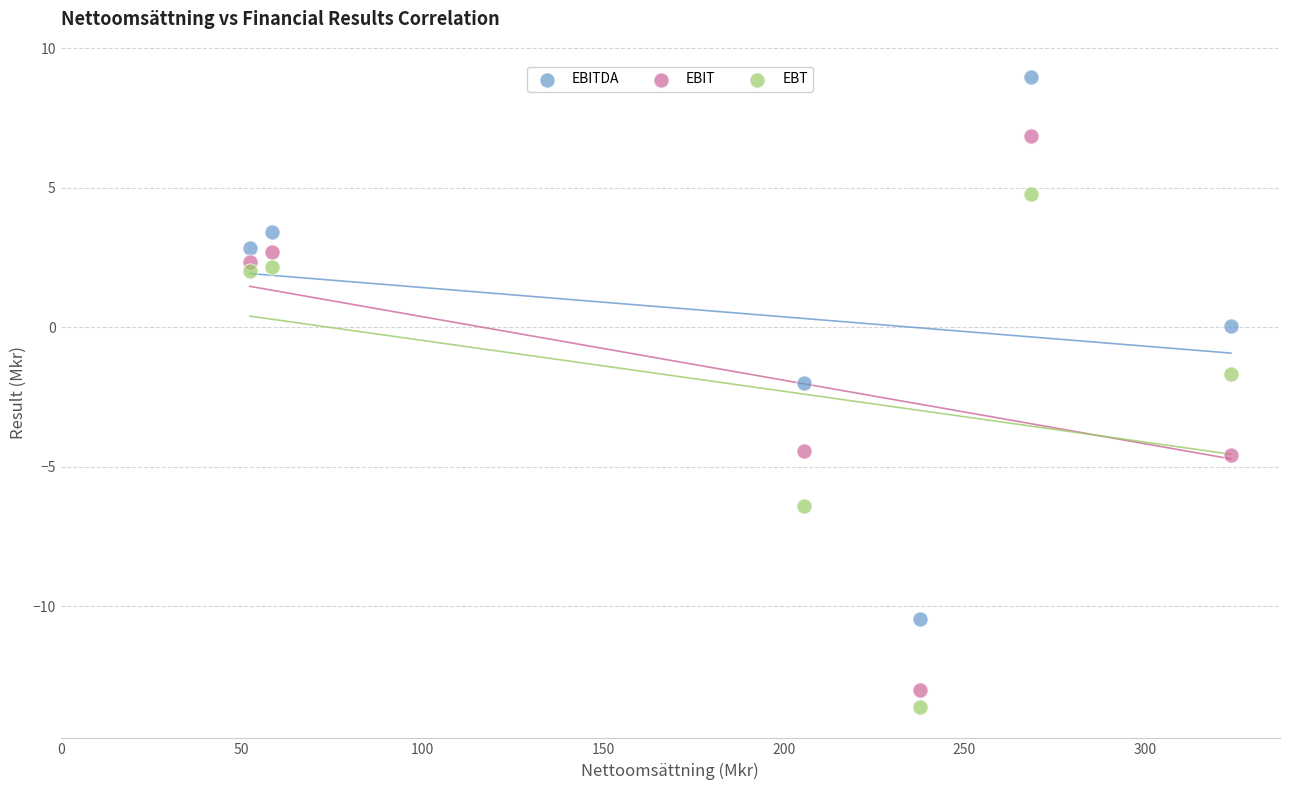

What is the X range (max minus min) for the scatter plot?

271.4